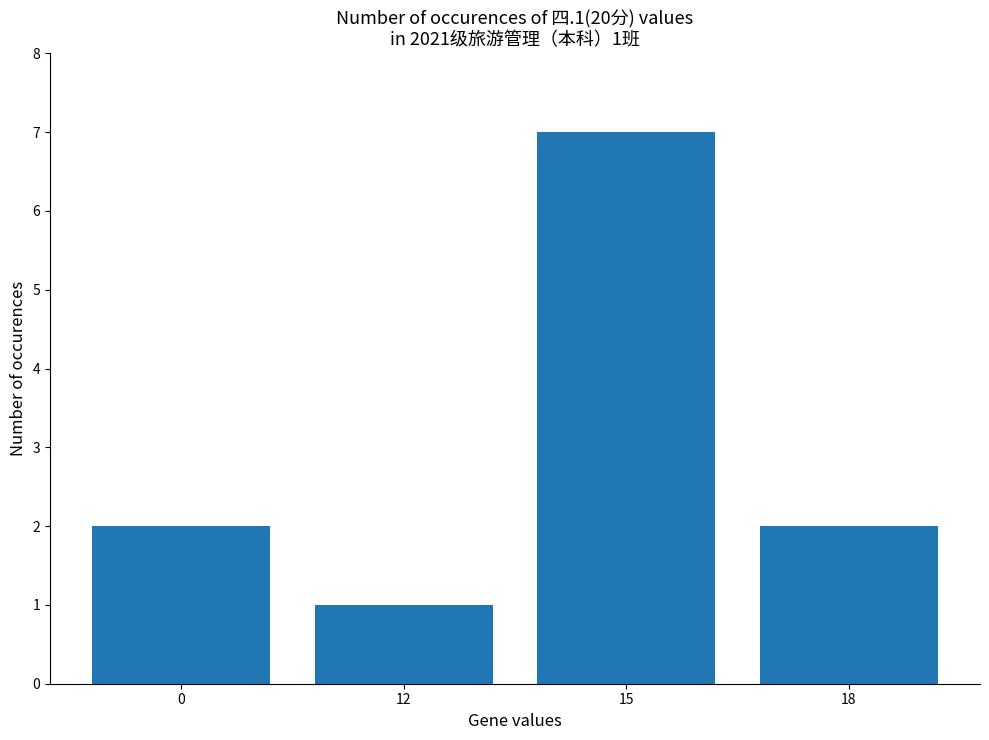

What is the value of the 2nd bar from the left?

1